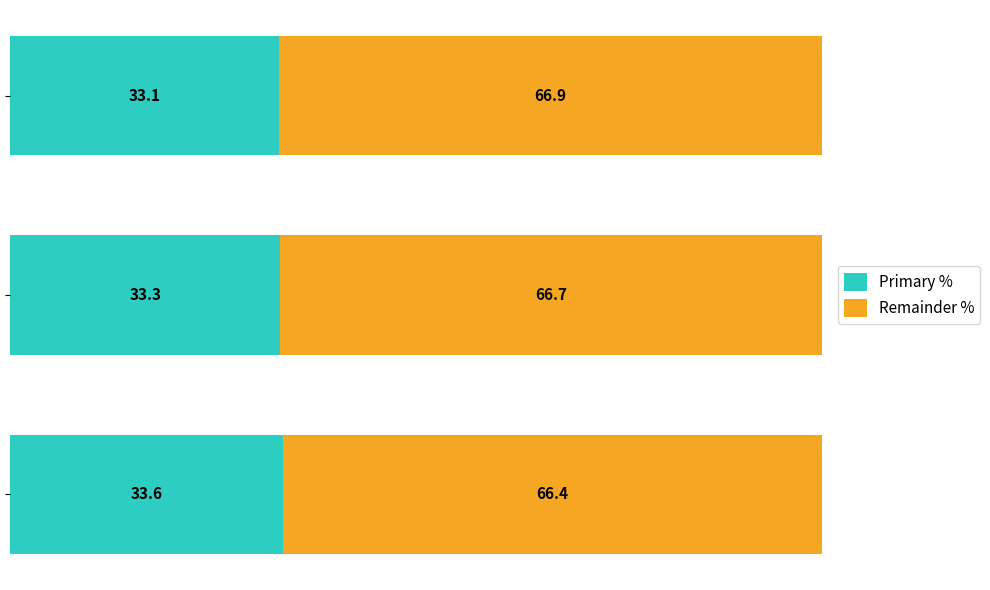

What is the difference between the maximum and minimum values in the Primary % series?

0.5